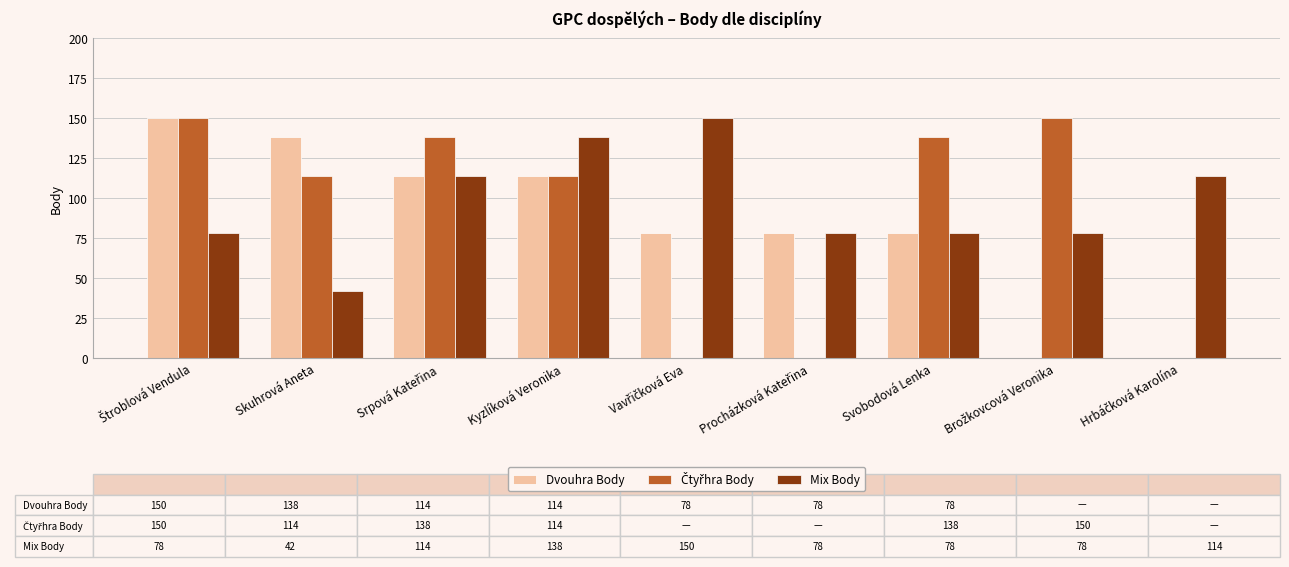

Is it true that Mix Body equals 42 at Skuhrová Aneta?

True